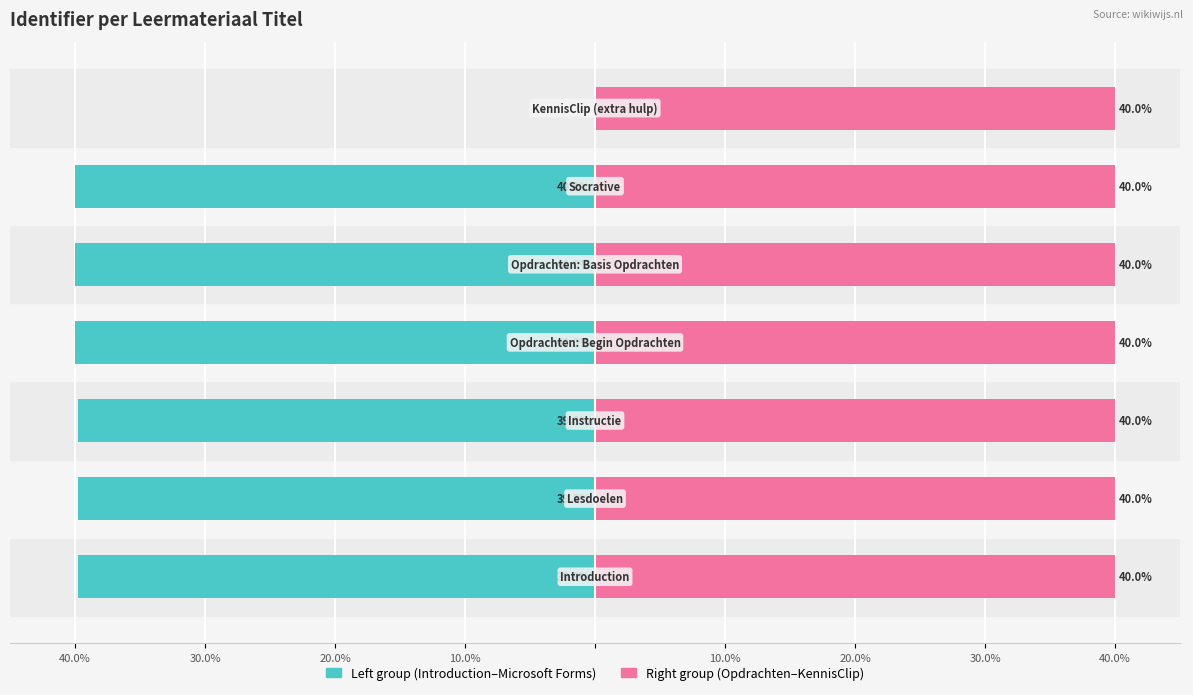

Which series has the widest spread of values?

Left group (Introduction–Microsoft Forms)